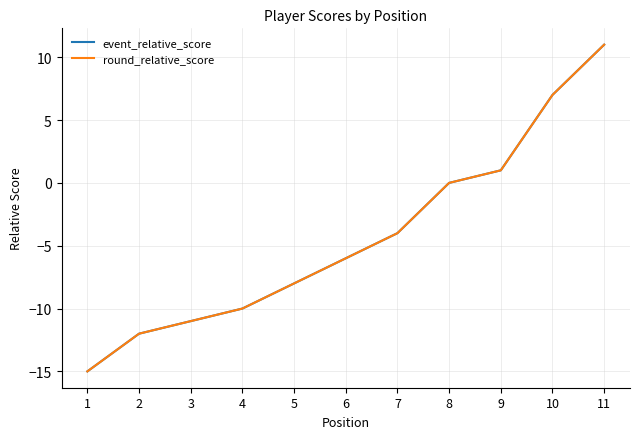

Is this an area chart (filled region under the line)?

No